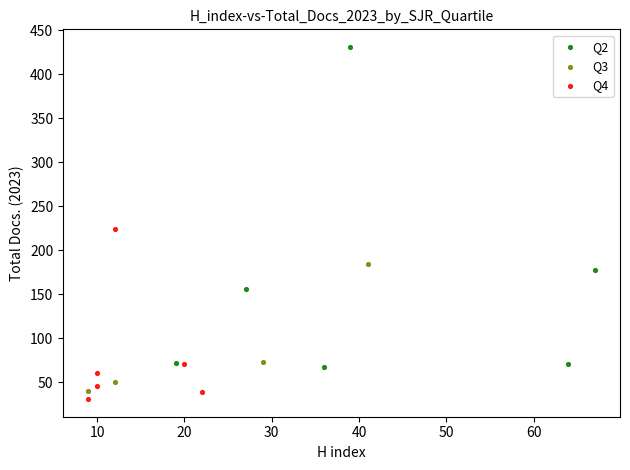

Which series reaches the minimum Y coordinate?

Q4